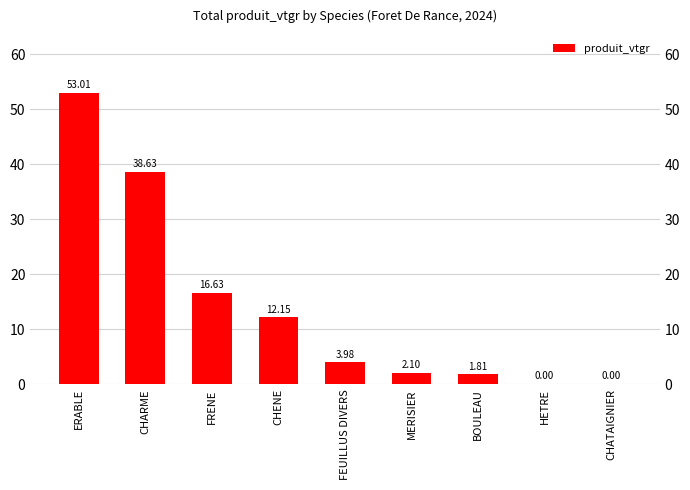

At which category does the chart reach its peak across all series?

ERABLE